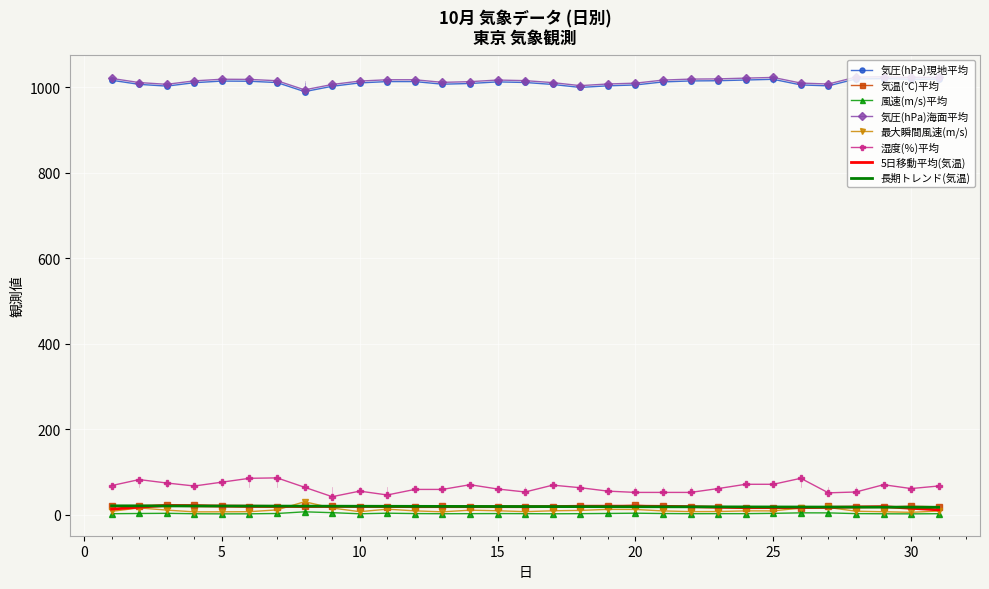

Which series has the largest range (max minus min)?

湿度(％)平均